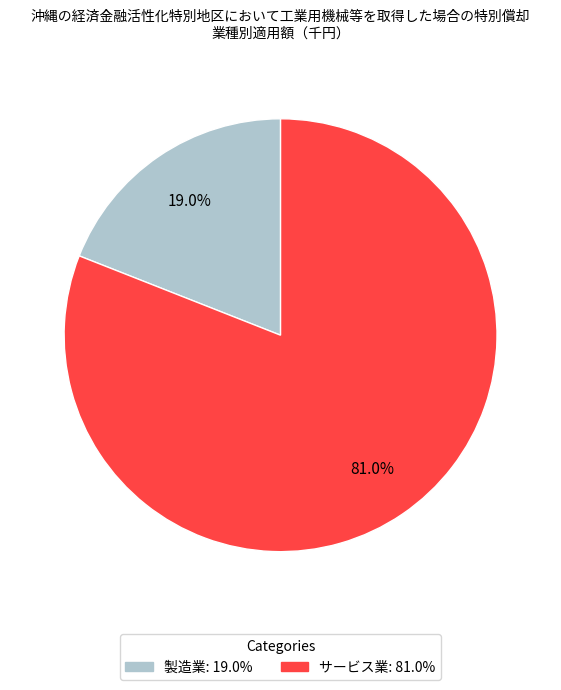

To the nearest percent, what is the difference between the サービス業 and 製造業 slice percentages?

62%